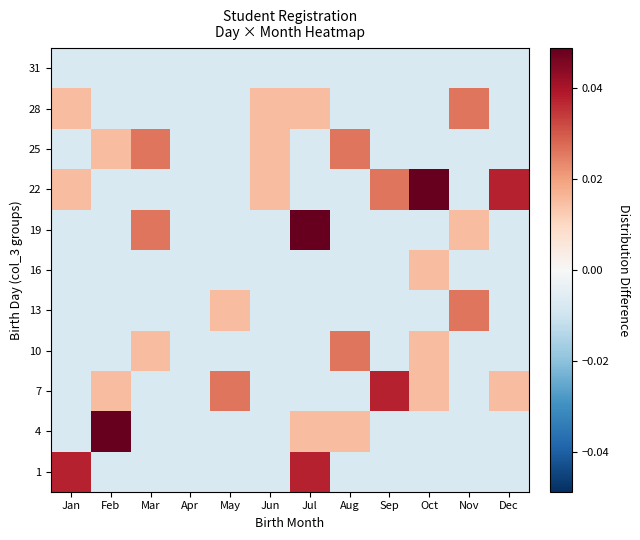

Which label corresponds to the largest value in the chart?

Feb